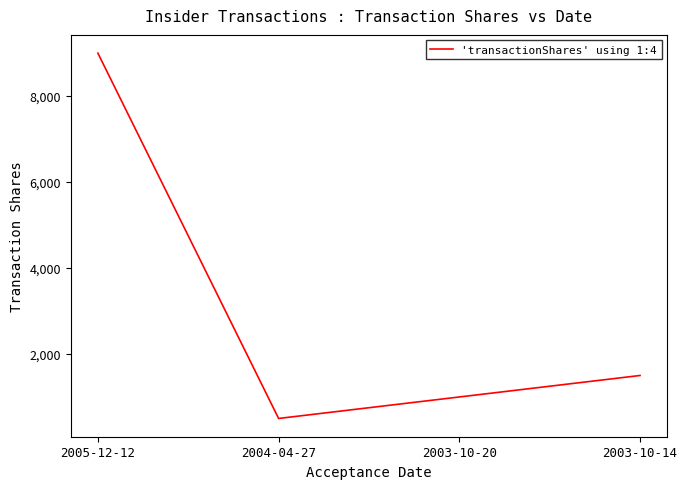

List the labels in order of value, largest first.

2005-12-12, 2003-10-14, 2003-10-20, 2004-04-27